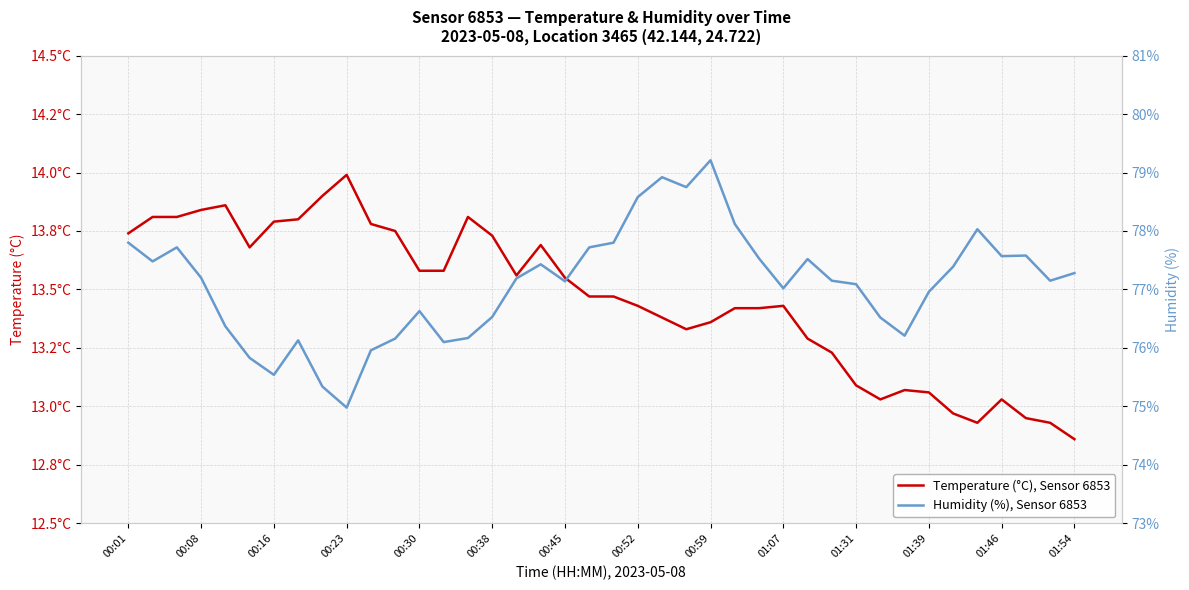

Reading left to right, transcribe all the data shown in this chart.

Temperature (°C), Sensor 6853: 13.7	13.8	13.8	13.8	13.9	13.7	13.8	13.8	13.9	14.0	13.8	13.8	13.6	13.6	13.8	13.7	13.6	13.7	13.6	13.5	13.5	13.4	13.4	13.3	13.4	13.4	13.4	13.4	13.3	13.2	13.1	13.0	13.1	13.1	13.0	12.9	13.0	12.9	12.9	12.9
Humidity (%), Sensor 6853: 77.8	77.5	77.7	77.2	76.4	75.8	75.5	76.1	75.3	75.0	76.0	76.2	76.6	76.1	76.2	76.5	77.2	77.4	77.1	77.7	77.8	78.6	78.9	78.8	79.2	78.1	77.5	77.0	77.5	77.2	77.1	76.5	76.2	77.0	77.4	78.0	77.6	77.6	77.2	77.3